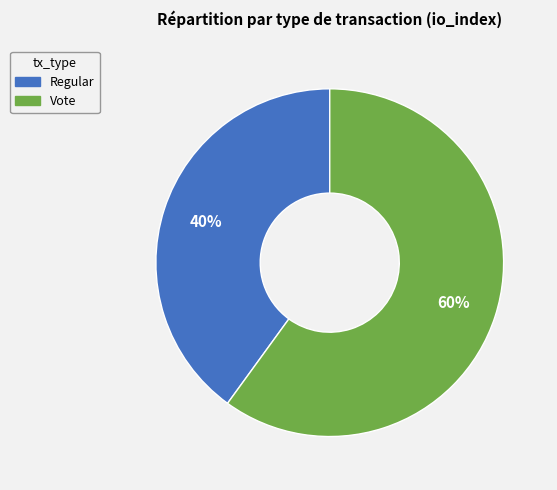

Is it true that Vote is 48% of the pie?

False